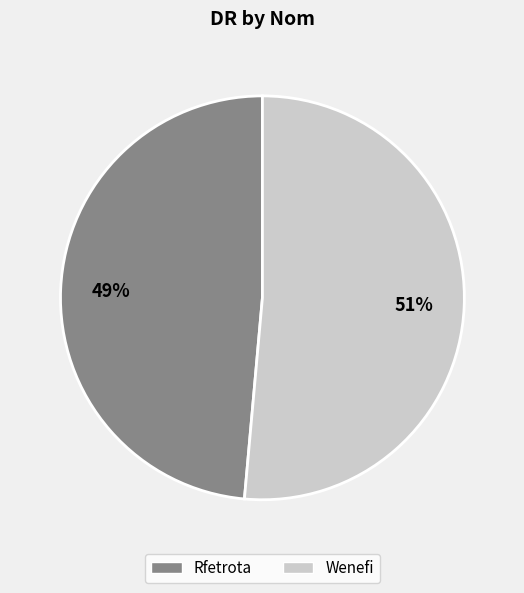

To the nearest percent, what is the combined percentage of Rfetrota and Wenefi?

100%